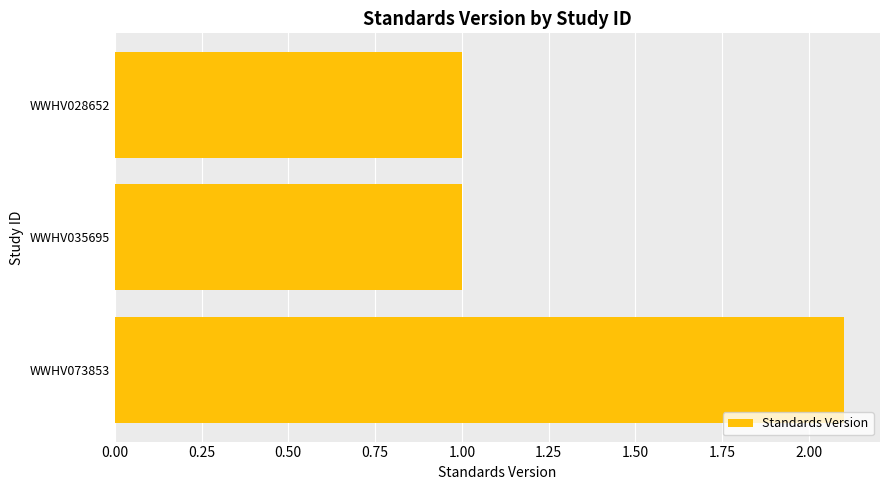

Read the value at WWHV073853.

2.1